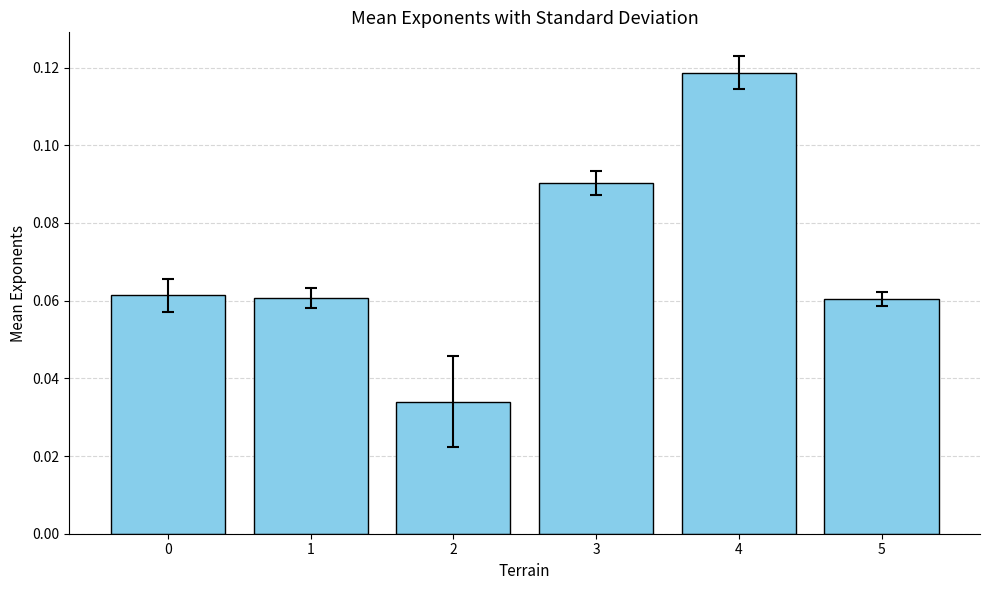

At which category does the chart reach its peak across all series?

4